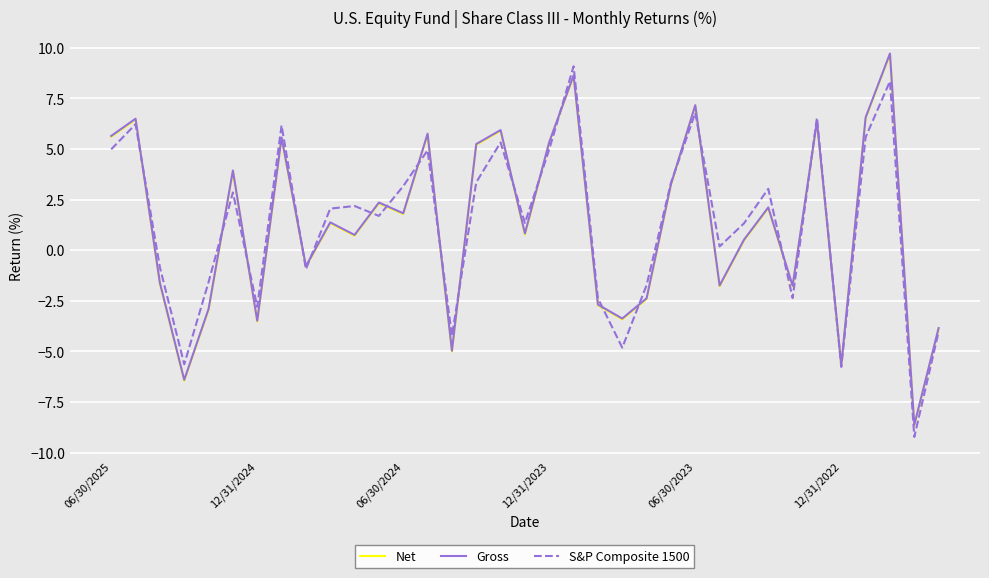

How many values in the Net series exceed 1?

18